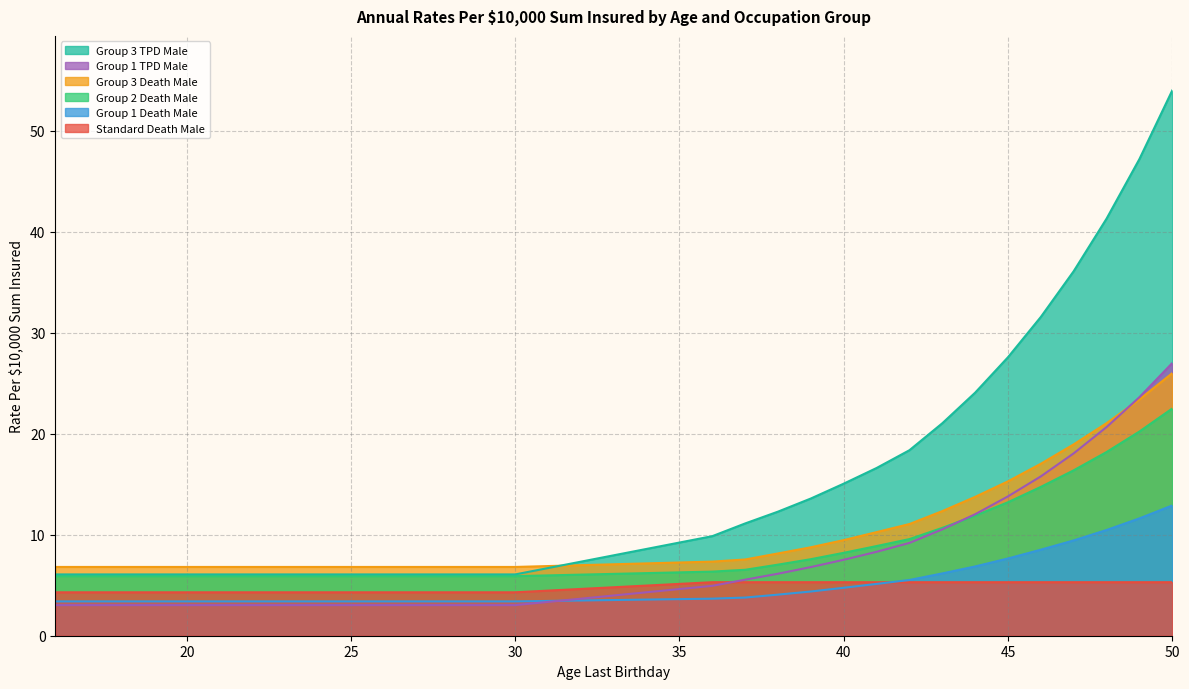

List the series in order of their peak value, highest first.

Group 3 TPD Male, Group 1 TPD Male, Group 3 Death Male, Group 2 Death Male, Group 1 Death Male, Standard Death Male